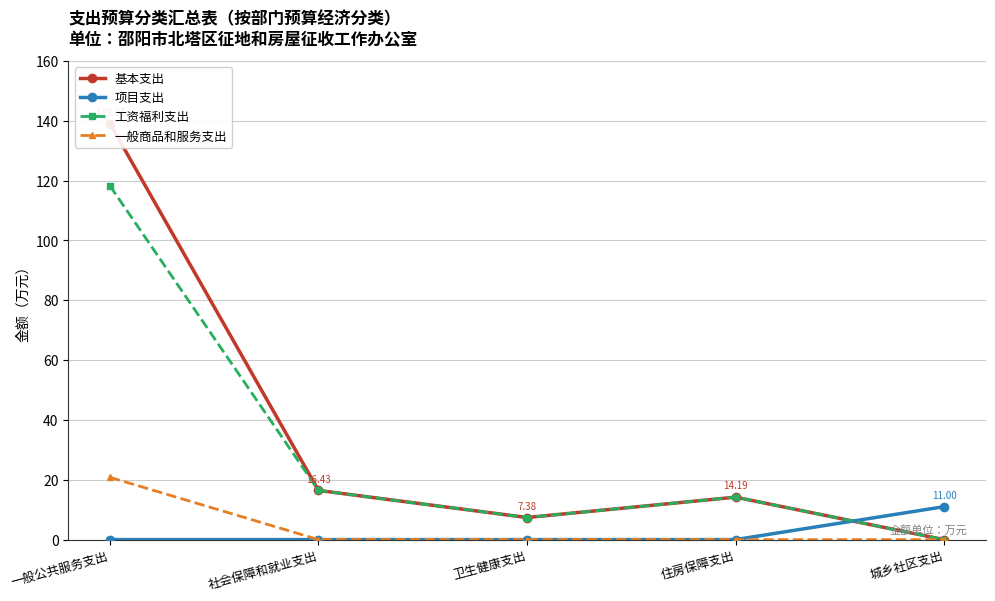

What is the label of the 1st point from the right?

城乡社区支出